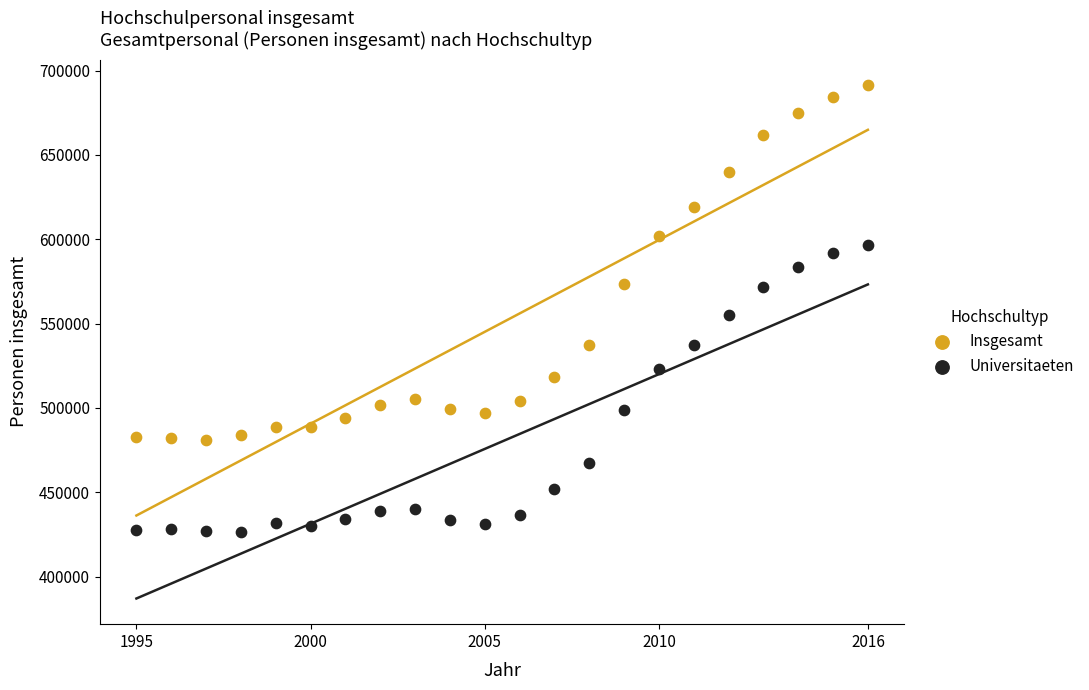

Which series reaches the maximum Y coordinate?

Insgesamt